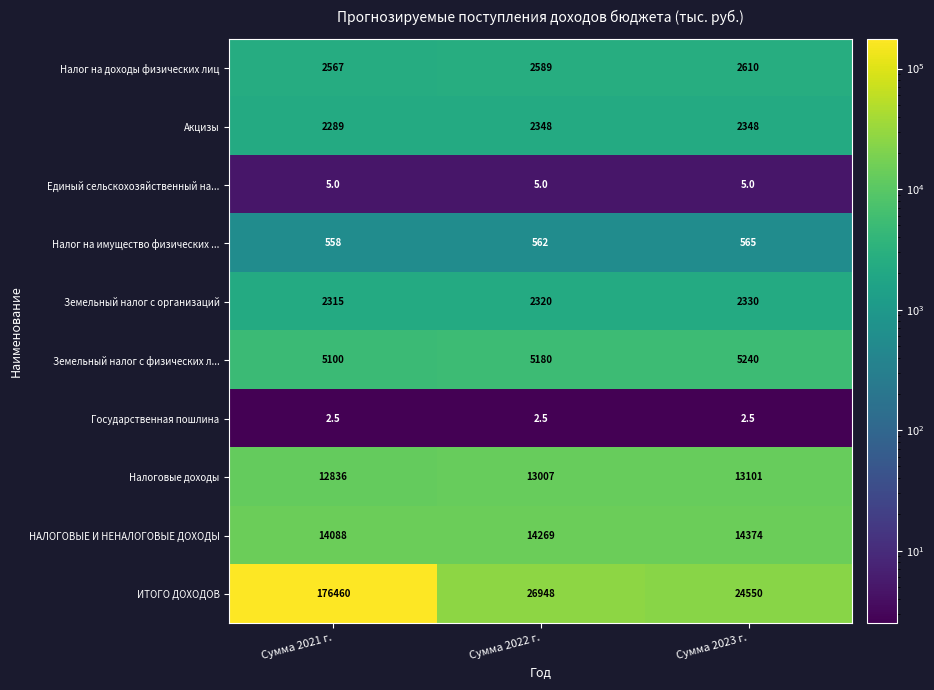

Reading left to right, transcribe all the data shown in this chart.

Налог на доходы физических лиц: Сумма 2021 г.=2567.0	Сумма 2022 г.=2589.0	Сумма 2023 г.=2610.0
Акцизы: Сумма 2021 г.=2289.0	Сумма 2022 г.=2348.0	Сумма 2023 г.=2348.0
Единый сельскохозяйственный на...: Сумма 2021 г.=5.0	Сумма 2022 г.=5.0	Сумма 2023 г.=5.0
Налог на имущество физических ...: Сумма 2021 г.=558.0	Сумма 2022 г.=562.0	Сумма 2023 г.=565.0
Земельный налог с организаций: Сумма 2021 г.=2315.0	Сумма 2022 г.=2320.0	Сумма 2023 г.=2330.0
Земельный налог с физических л...: Сумма 2021 г.=5100.0	Сумма 2022 г.=5180.0	Сумма 2023 г.=5240.0
Государственная пошлина: Сумма 2021 г.=2.5	Сумма 2022 г.=2.5	Сумма 2023 г.=2.5
Налоговые доходы: Сумма 2021 г.=12836.0	Сумма 2022 г.=13007.0	Сумма 2023 г.=13101.0
НАЛОГОВЫЕ И НЕНАЛОГОВЫЕ ДОХОДЫ: Сумма 2021 г.=14088.0	Сумма 2022 г.=14269.0	Сумма 2023 г.=14374.0
ИТОГО ДОХОДОВ: Сумма 2021 г.=176460.0	Сумма 2022 г.=26948.0	Сумма 2023 г.=24550.0